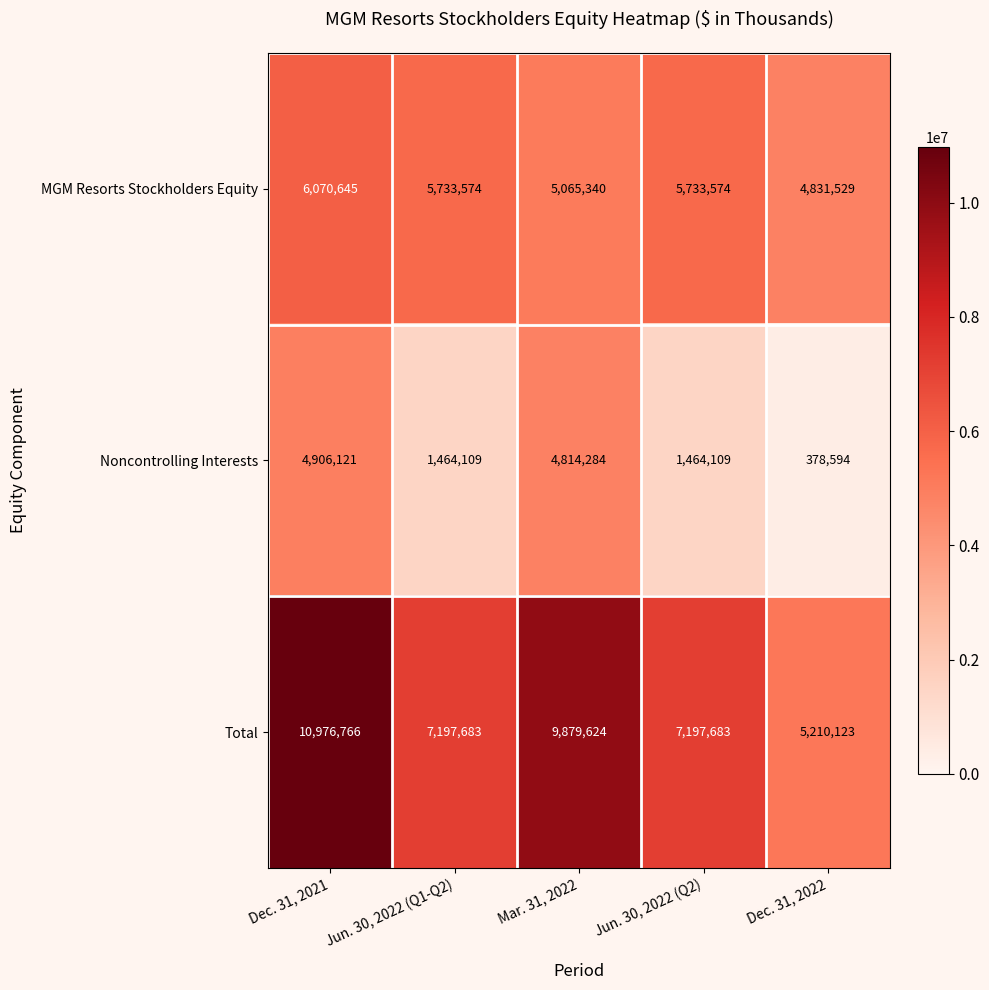

At which category does the chart reach its minimum across all series?

Dec. 31, 2022